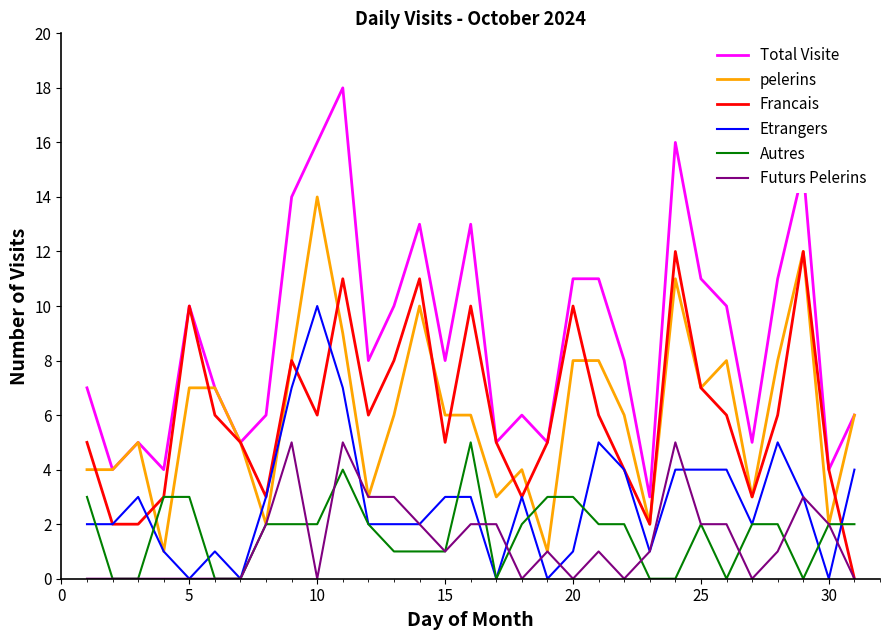

Reading right to left, transcribe all the data shown in this chart.

Total Visite: 6	4	15	11	5	10	11	16	3	8	11	11	5	6	5	13	8	13	10	8	18	16	14	6	5	7	10	4	5	4	7
pelerins: 6	2	12	8	3	8	7	11	2	6	8	8	1	4	3	6	6	10	6	3	9	14	8	2	5	7	7	1	5	4	4
Francais: 0	4	12	6	3	6	7	12	2	4	6	10	5	3	5	10	5	11	8	6	11	6	8	3	5	6	10	3	2	2	5
Etrangers: 4	0	3	5	2	4	4	4	1	4	5	1	0	3	0	3	3	2	2	2	7	10	7	3	0	1	0	1	3	2	2
Autres: 2	2	0	2	2	0	2	0	0	2	2	3	3	2	0	5	1	1	1	2	4	2	2	2	0	0	3	3	0	0	3
Futurs Pelerins: 0	2	3	1	0	2	2	5	1	0	1	0	1	0	2	2	1	2	3	3	5	0	5	2	0	0	0	0	0	0	0